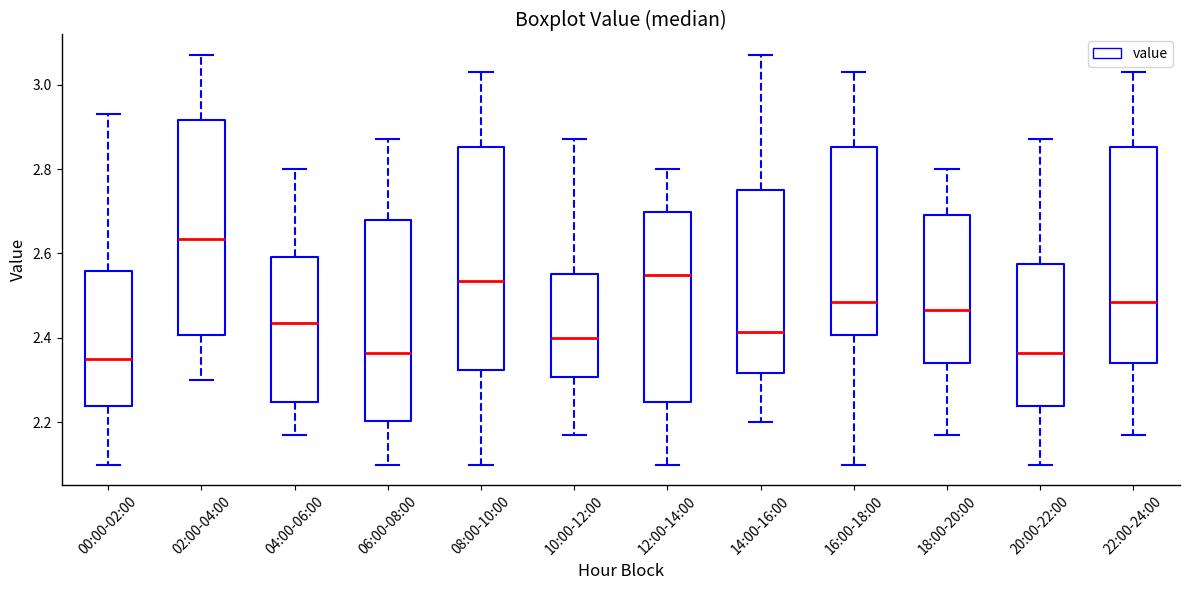

Reading left to right, transcribe this box plot: for each box, give where its median line is, the range the box spans, and where its two whiskers end, as read against the y-axis. The values are not printed on the chart, so give them approximately, as read against the axis.

00:00-02:00: median 2.36, box 2.24 to 2.56, whiskers 2.10 to 2.94
02:00-04:00: median 2.64, box 2.40 to 2.92, whiskers 2.30 to 3.08
04:00-06:00: median 2.44, box 2.24 to 2.60, whiskers 2.18 to 2.80
06:00-08:00: median 2.36, box 2.20 to 2.68, whiskers 2.10 to 2.88
08:00-10:00: median 2.54, box 2.32 to 2.86, whiskers 2.10 to 3.04
10:00-12:00: median 2.40, box 2.30 to 2.56, whiskers 2.18 to 2.88
12:00-14:00: median 2.56, box 2.24 to 2.70, whiskers 2.10 to 2.80
14:00-16:00: median 2.42, box 2.32 to 2.76, whiskers 2.20 to 3.08
16:00-18:00: median 2.48, box 2.40 to 2.86, whiskers 2.10 to 3.04
18:00-20:00: median 2.46, box 2.34 to 2.70, whiskers 2.18 to 2.80
20:00-22:00: median 2.36, box 2.24 to 2.58, whiskers 2.10 to 2.88
22:00-24:00: median 2.48, box 2.34 to 2.86, whiskers 2.18 to 3.04